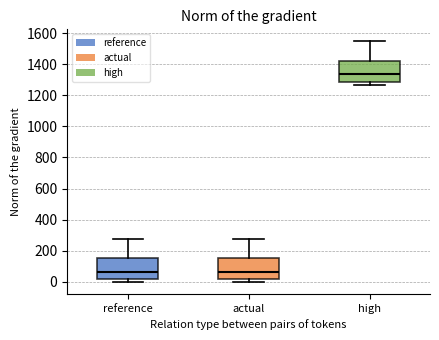

Where does the upper whisker of the box for actual end on the y-axis? The values are not printed on the chart, so give them approximately, as read against the axis.

280